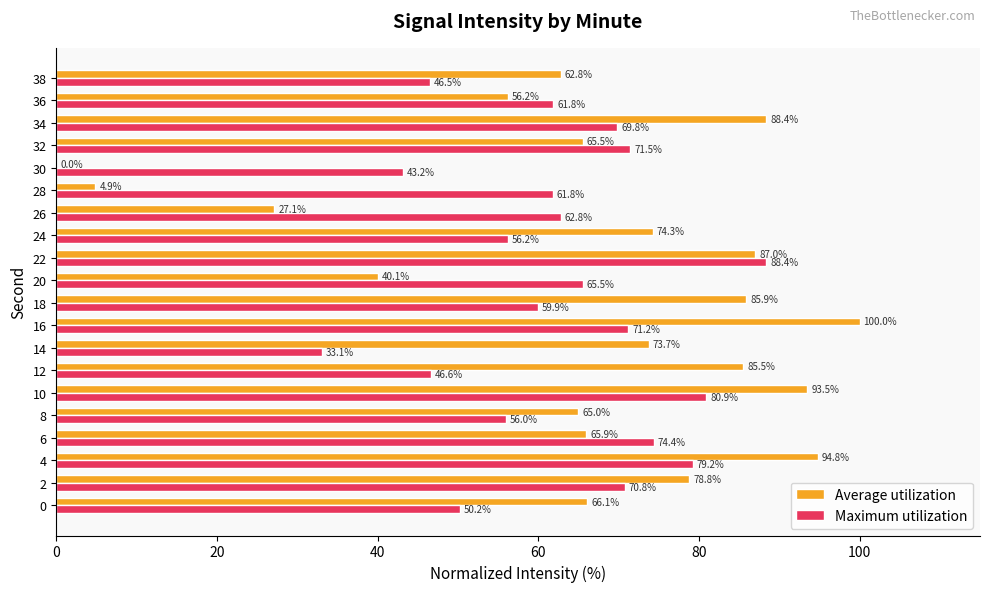

The value of Maximum utilization at 34 is 69.8. True or false?

True